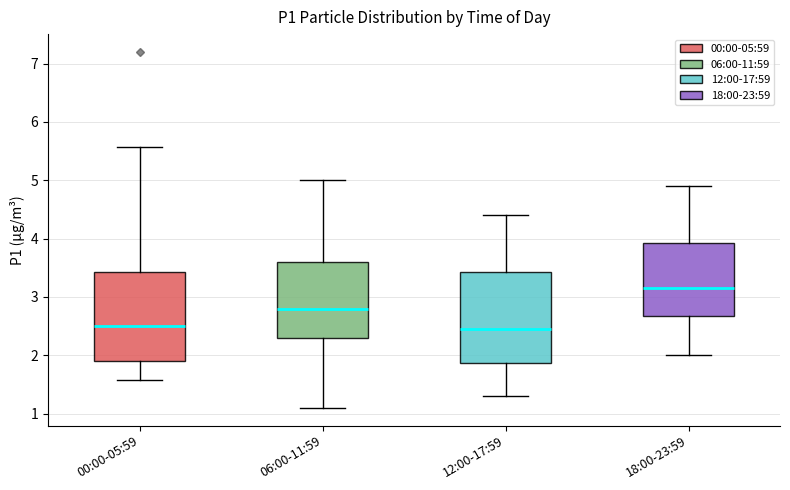

Where is the lower edge of the box for 06:00-11:59 on the y-axis? The values are not printed on the chart, so give them approximately, as read against the axis.

2.3